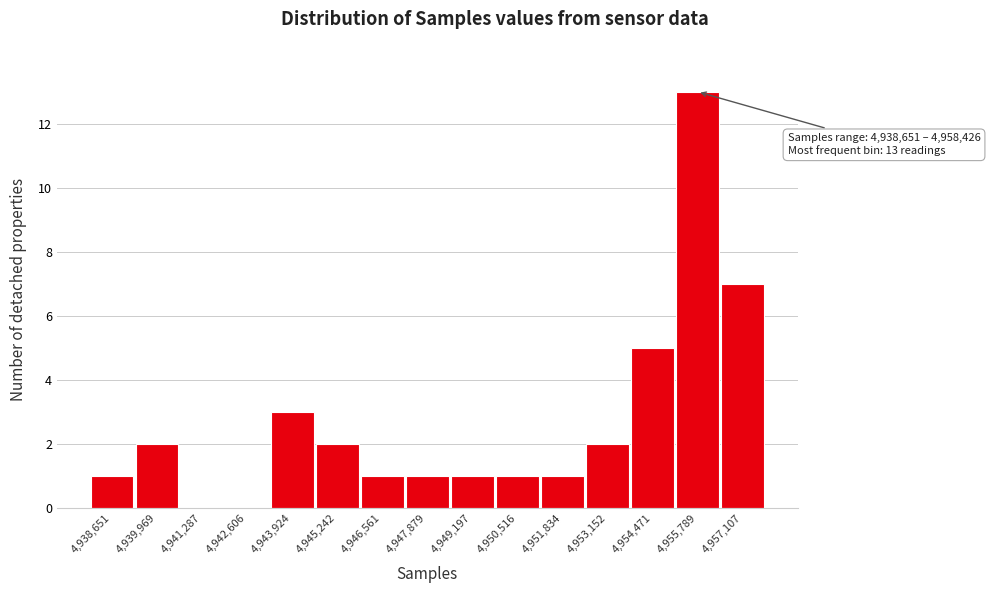

Reading left to right, transcribe all the data shown in this chart.

4,938,651=1	4,939,969=2	4,941,287=0	4,942,606=0	4,943,924=3	4,945,242=2	4,946,561=1	4,947,879=1	4,949,197=1	4,950,516=1	4,951,834=1	4,953,152=2	4,954,471=5	4,955,789=13	4,957,107=7